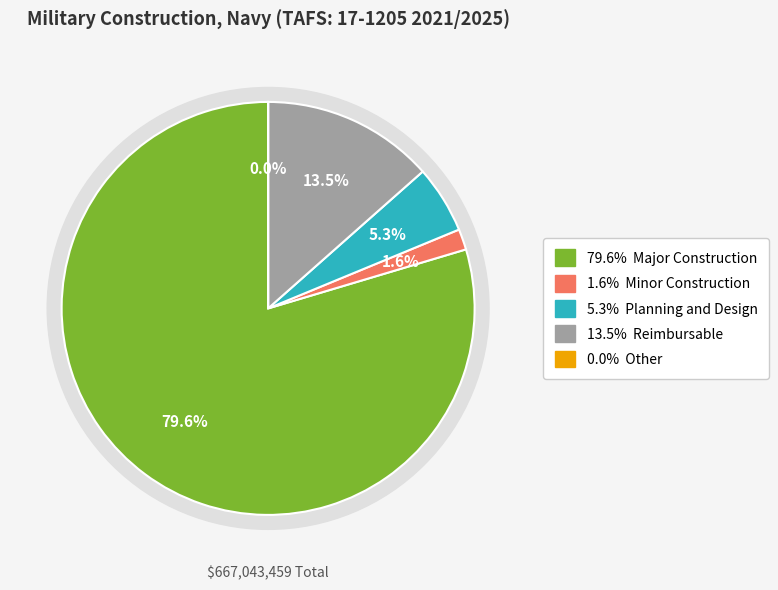

To the nearest percent, what is the combined percentage of Other and Minor Construction?

2%